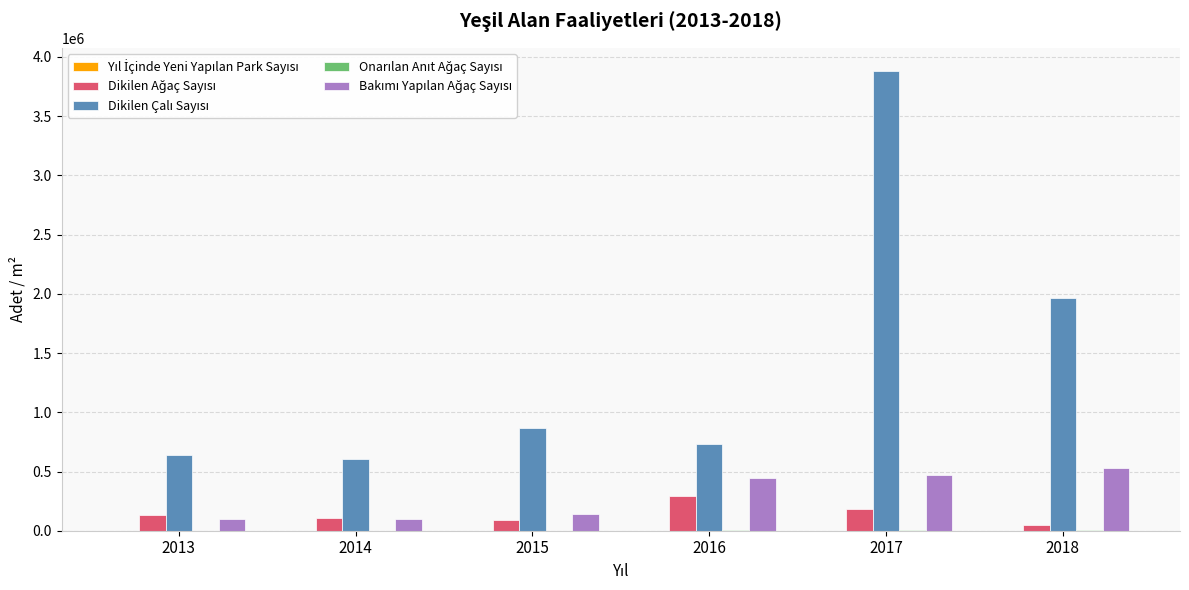

What is the maximum value shown in the chart?

3882953